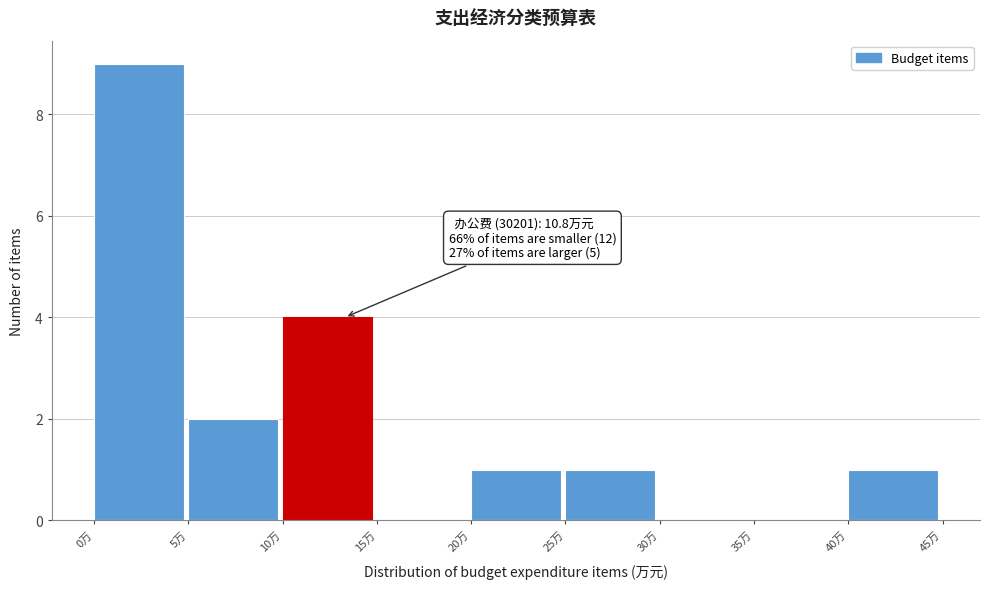

Over which range of the x-axis is the bar tallest?

0 to 5